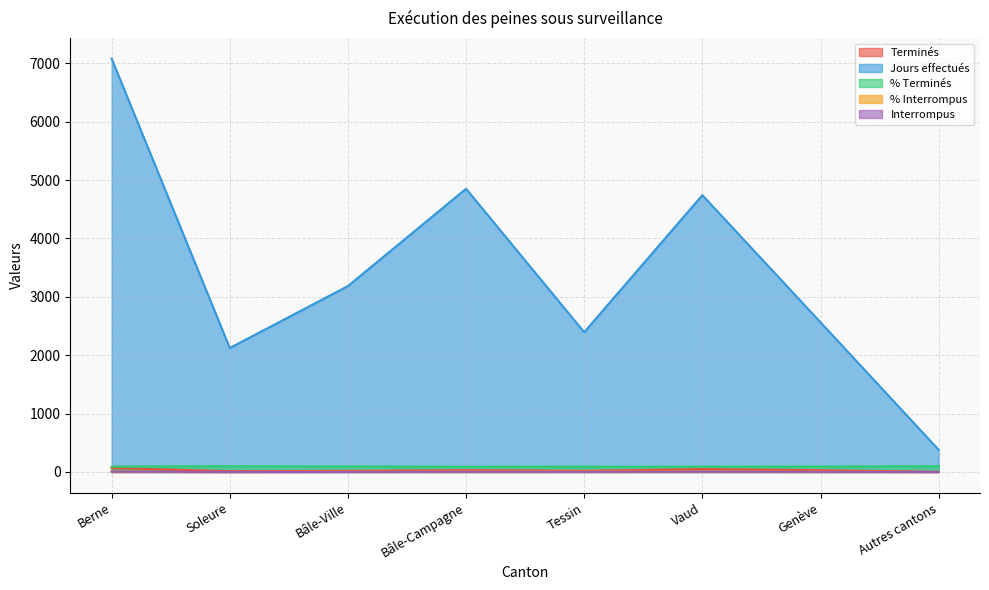

Does the chart display data point markers on the line(s)?

No